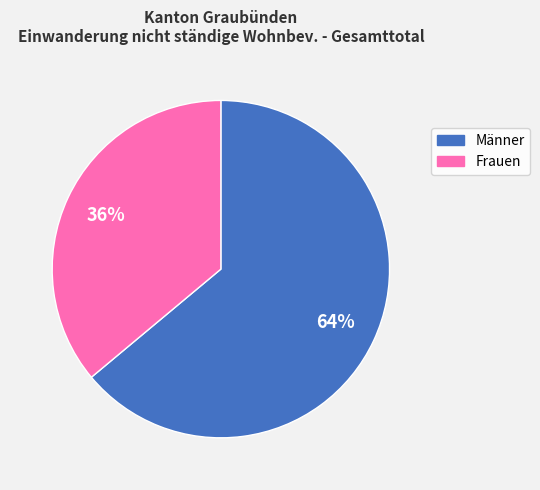

To the nearest percent, what portion does Männer represent?

64%